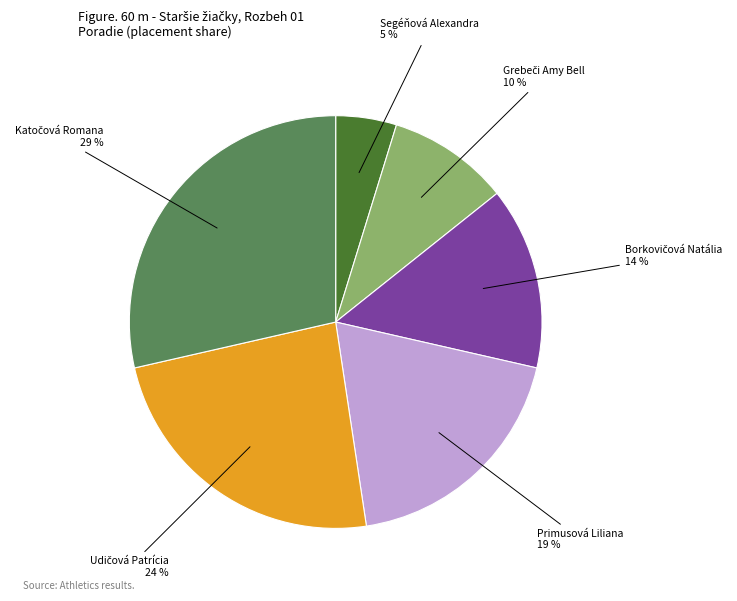

Does any single category account for the majority?

No